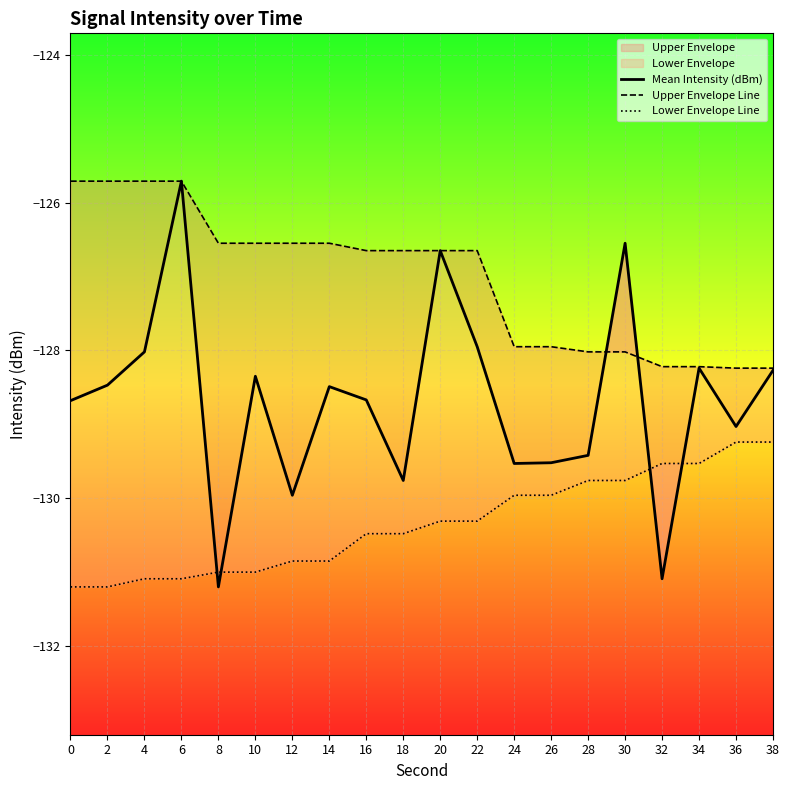

Which series changed the most between 12 and 18?

Lower Envelope Line